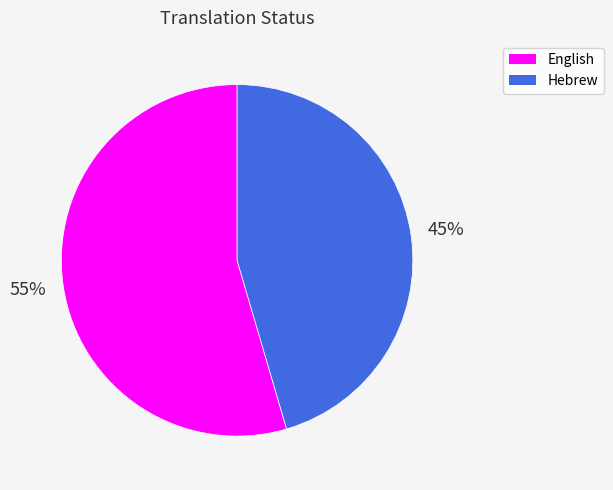

To the nearest percent, what portion does English represent?

55%